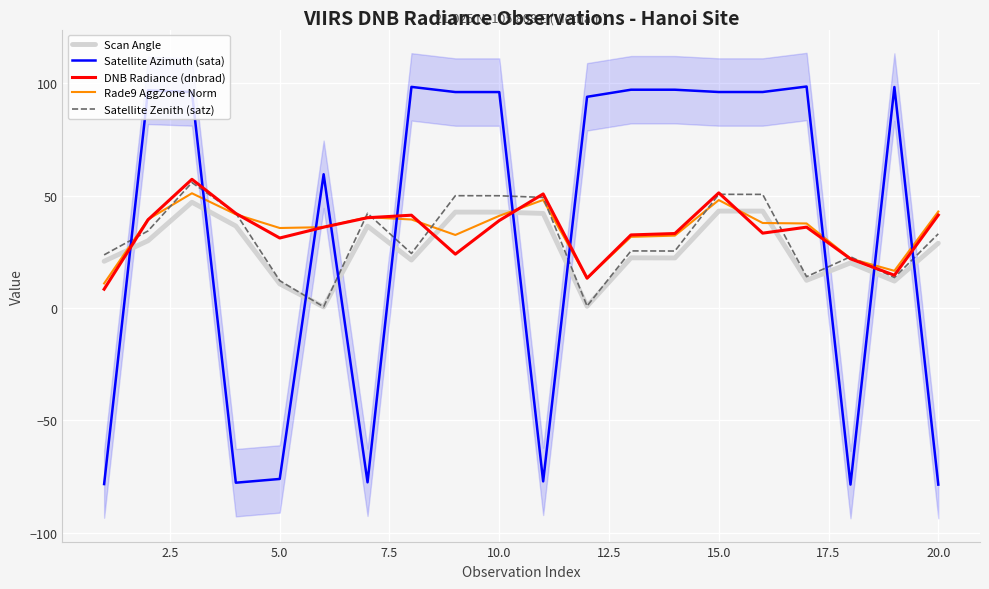

Reading left to right, what are all the values shown in this chart?

Scan Angle: 20.8	29.9	47.1	36.5	10.8	0.5	36.5	21.4	42.7	42.7	42.1	0.8	22.3	22.3	43.1	43.1	12.3	20.1	12.0	28.8
Satellite Azimuth (sata): -78.4	96.9	96.2	-77.8	-76.1	59.5	-77.6	98.4	96.1	96.1	-77.2	94.0	97.2	97.2	96.2	96.2	98.6	-78.6	98.4	-78.6
DNB Radiance (dnbrad): 8.4	39.3	57.3	42.1	31.1	36.0	40.2	41.3	24.0	38.9	50.8	13.3	32.5	33.1	51.2	33.3	36.0	21.9	14.6	41.4
Rade9 AggZone Norm: 10.9	39.5	51.1	41.7	35.6	36.0	40.4	39.4	32.5	41.0	48.1	13.3	31.7	32.2	48.0	37.8	37.6	22.0	16.6	42.9
Satellite Zenith (satz): 23.6	34.3	55.8	42.2	12.2	0.5	42.1	24.3	50.0	50.0	49.2	0.9	25.4	25.4	50.6	50.6	13.9	22.8	13.6	33.0